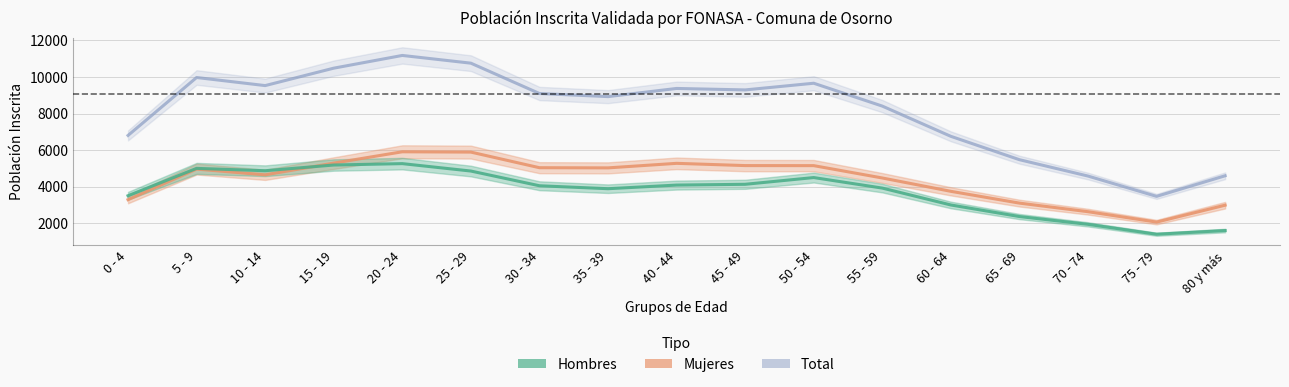

What is the minimum value for Hombres?

1406